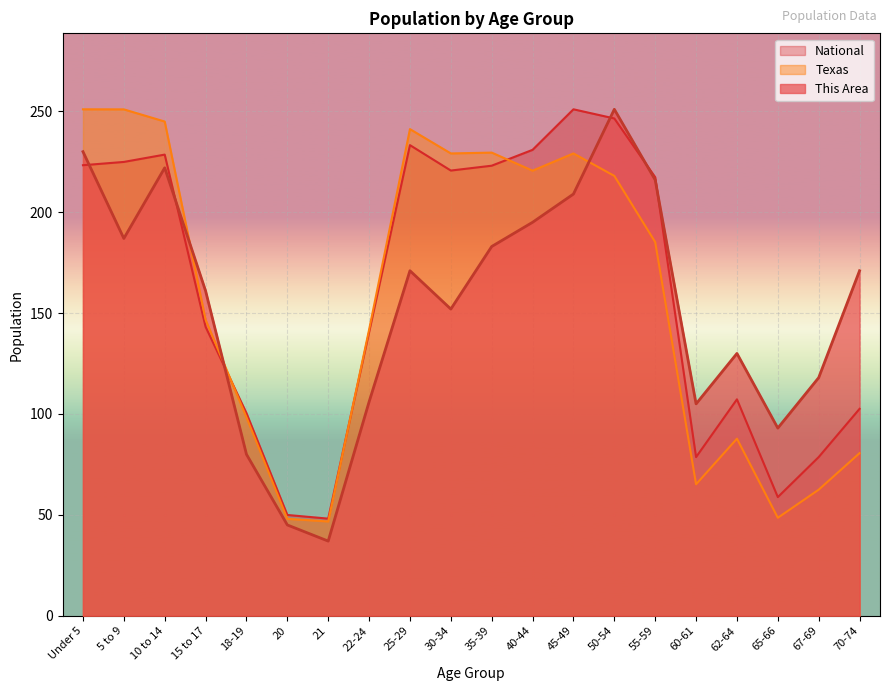

True or false: National has more than 1 interior local peaks.

True